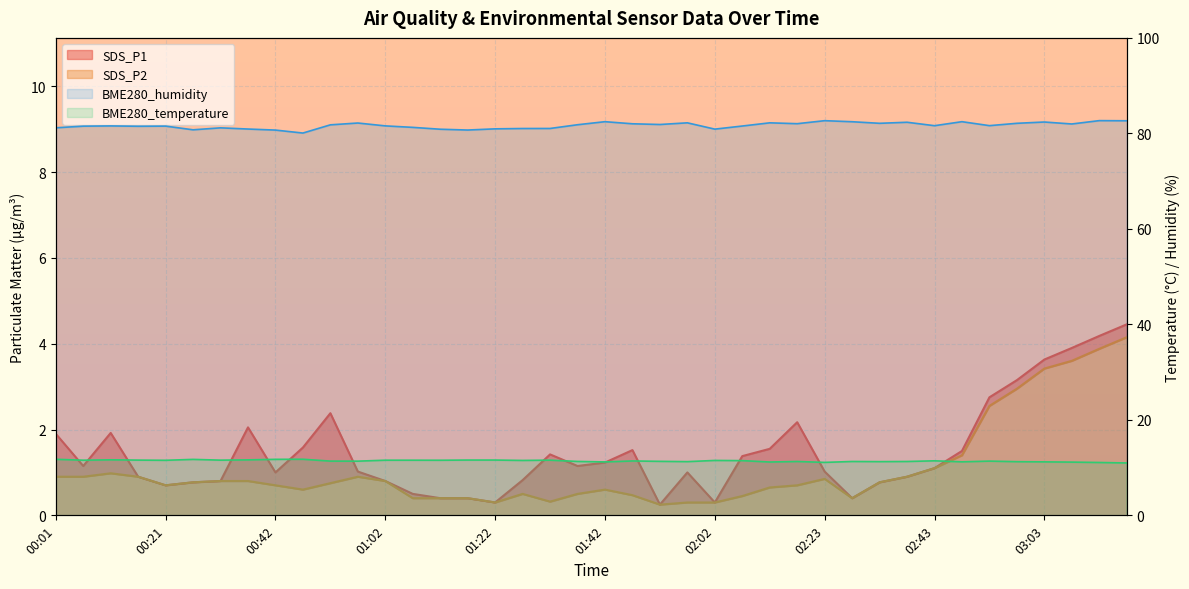

Reading right to left, transcribe all the data shown in this chart.

SDS_P1: 4.5	4.2	3.9	3.6	3.1	2.8	1.5	1.1	0.9	0.8	0.4	1.0	2.2	1.6	1.4	0.3	1.0	0.2	1.5	1.2	1.1	1.4	0.8	0.3	0.4	0.4	0.5	0.8	1.0	2.4	1.6	1.0	2.0	0.8	0.8	0.7	0.9	1.9	1.1	1.9
SDS_P2: 4.2	3.9	3.6	3.4	3.0	2.5	1.4	1.1	0.9	0.8	0.4	0.8	0.7	0.7	0.5	0.3	0.3	0.2	0.5	0.6	0.5	0.3	0.5	0.3	0.4	0.4	0.4	0.8	0.9	0.8	0.6	0.7	0.8	0.8	0.8	0.7	0.9	1.0	0.9	0.9
BME280_temperature: 11.0	11.1	11.2	11.2	11.2	11.4	11.2	11.4	11.3	11.2	11.3	11.1	11.3	11.2	11.5	11.5	11.2	11.3	11.4	11.2	11.3	11.6	11.5	11.6	11.6	11.5	11.6	11.6	11.3	11.4	11.8	11.7	11.6	11.6	11.7	11.5	11.6	11.6	11.6	11.7
BME280_humidity: 82.6	82.7	82.0	82.4	82.1	81.6	82.5	81.6	82.3	82.1	82.4	82.7	82.0	82.2	81.5	80.9	82.2	81.9	82.0	82.5	81.8	81.0	81.0	81.0	80.7	80.9	81.3	81.6	82.2	81.8	80.1	80.7	80.9	81.2	80.8	81.5	81.5	81.6	81.5	81.2